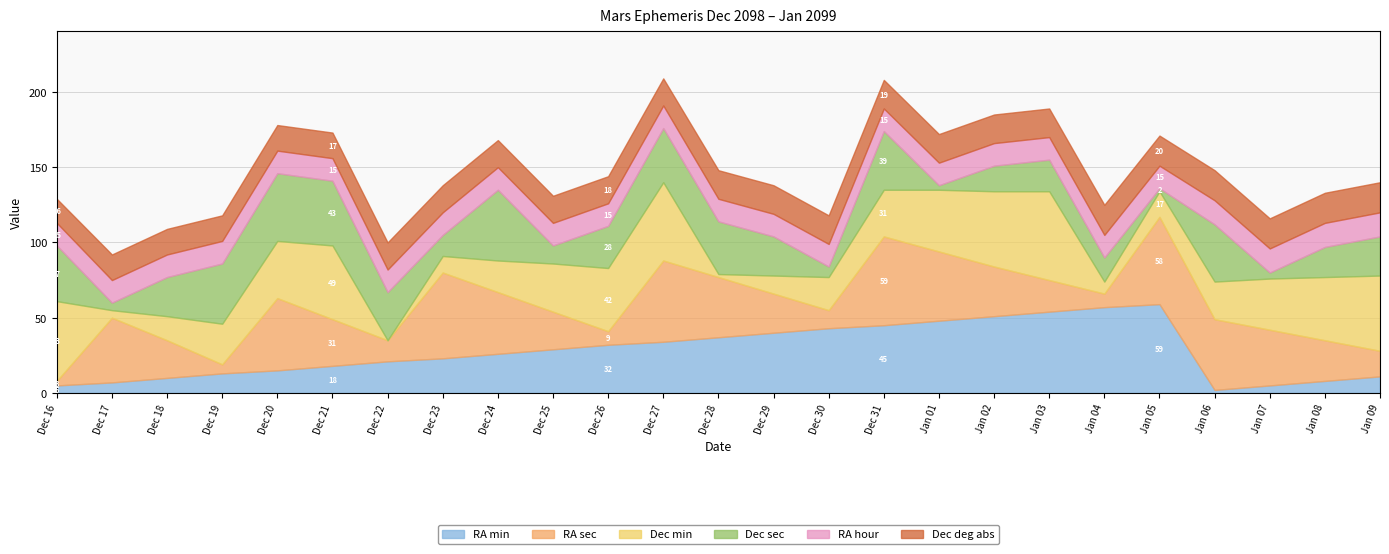

Reading left to right, what are all the values shown in this chart?

RA min: Dec 16=5	Dec 17=7	Dec 18=10	Dec 19=13	Dec 20=15	Dec 21=18	Dec 22=21	Dec 23=23	Dec 24=26	Dec 25=29	Dec 26=32	Dec 27=34	Dec 28=37	Dec 29=40	Dec 30=43	Dec 31=45	Jan 01=48	Jan 02=51	Jan 03=54	Jan 04=57	Jan 05=59	Jan 06=2	Jan 07=5	Jan 08=8	Jan 09=11
RA sec: Dec 16=3	Dec 17=43	Dec 18=25	Dec 19=6	Dec 20=48	Dec 21=31	Dec 22=14	Dec 23=57	Dec 24=41	Dec 25=25	Dec 26=9	Dec 27=54	Dec 28=40	Dec 29=26	Dec 30=12	Dec 31=59	Jan 01=46	Jan 02=33	Jan 03=21	Jan 04=9	Jan 05=58	Jan 06=47	Jan 07=37	Jan 08=27	Jan 09=17
Dec min: Dec 16=53	Dec 17=5	Dec 18=16	Dec 19=27	Dec 20=38	Dec 21=49	Dec 22=0	Dec 23=11	Dec 24=21	Dec 25=32	Dec 26=42	Dec 27=52	Dec 28=2	Dec 29=12	Dec 30=22	Dec 31=31	Jan 01=41	Jan 02=50	Jan 03=59	Jan 04=8	Jan 05=17	Jan 06=25	Jan 07=34	Jan 08=42	Jan 09=50
Dec sec: Dec 16=37	Dec 17=5	Dec 18=26	Dec 19=40	Dec 20=45	Dec 21=43	Dec 22=32	Dec 23=14	Dec 24=47	Dec 25=12	Dec 26=28	Dec 27=36	Dec 28=35	Dec 29=26	Dec 30=7	Dec 31=39	Jan 01=3	Jan 02=17	Jan 03=21	Jan 04=16	Jan 05=2	Jan 06=38	Jan 07=4	Jan 08=20	Jan 09=26
RA hour: Dec 16=15	Dec 17=15	Dec 18=15	Dec 19=15	Dec 20=15	Dec 21=15	Dec 22=15	Dec 23=15	Dec 24=15	Dec 25=15	Dec 26=15	Dec 27=15	Dec 28=15	Dec 29=15	Dec 30=15	Dec 31=15	Jan 01=15	Jan 02=15	Jan 03=15	Jan 04=15	Jan 05=15	Jan 06=16	Jan 07=16	Jan 08=16	Jan 09=16
Dec deg abs: Dec 16=16	Dec 17=17	Dec 18=17	Dec 19=17	Dec 20=17	Dec 21=17	Dec 22=18	Dec 23=18	Dec 24=18	Dec 25=18	Dec 26=18	Dec 27=18	Dec 28=19	Dec 29=19	Dec 30=19	Dec 31=19	Jan 01=19	Jan 02=19	Jan 03=19	Jan 04=20	Jan 05=20	Jan 06=20	Jan 07=20	Jan 08=20	Jan 09=20